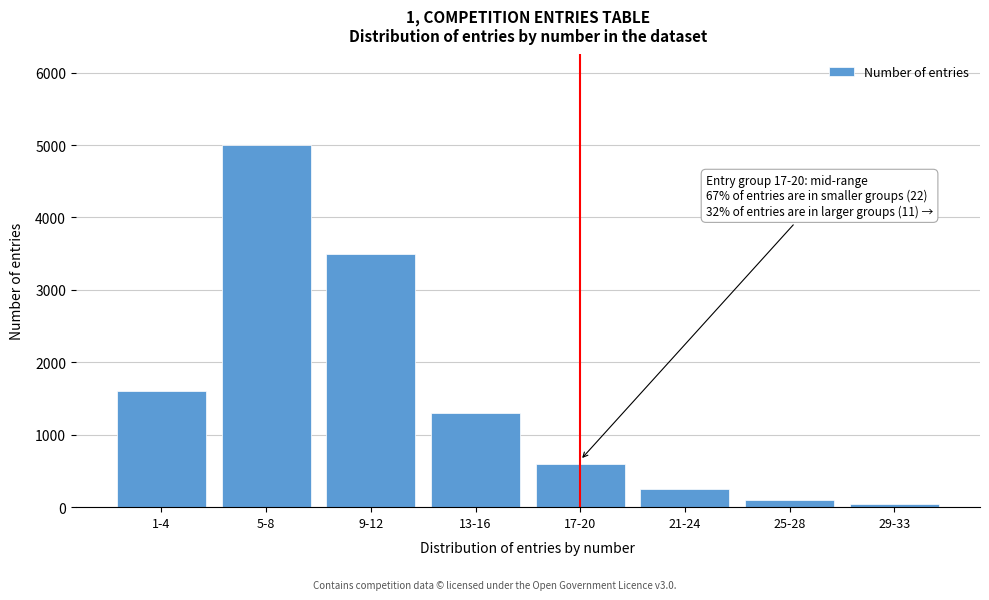

Reading right to left, list all the values displayed in this chart.

50	100	250	600	1300	3500	5000	1600